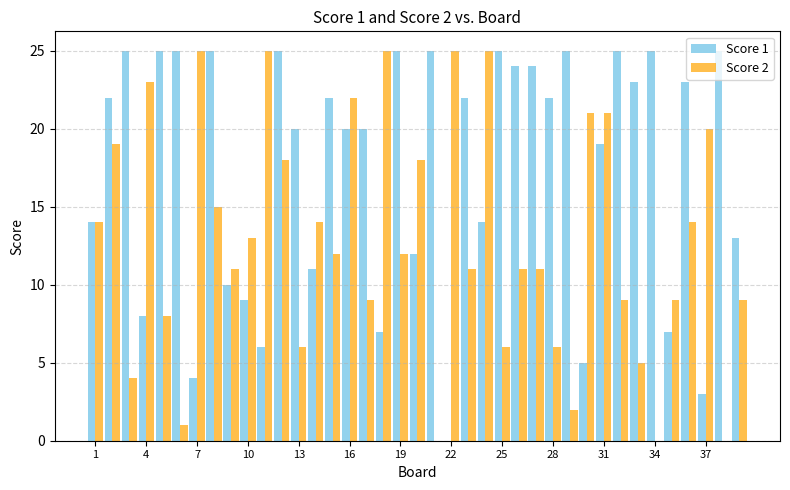

Which series has the largest total across all categories?

Score 1